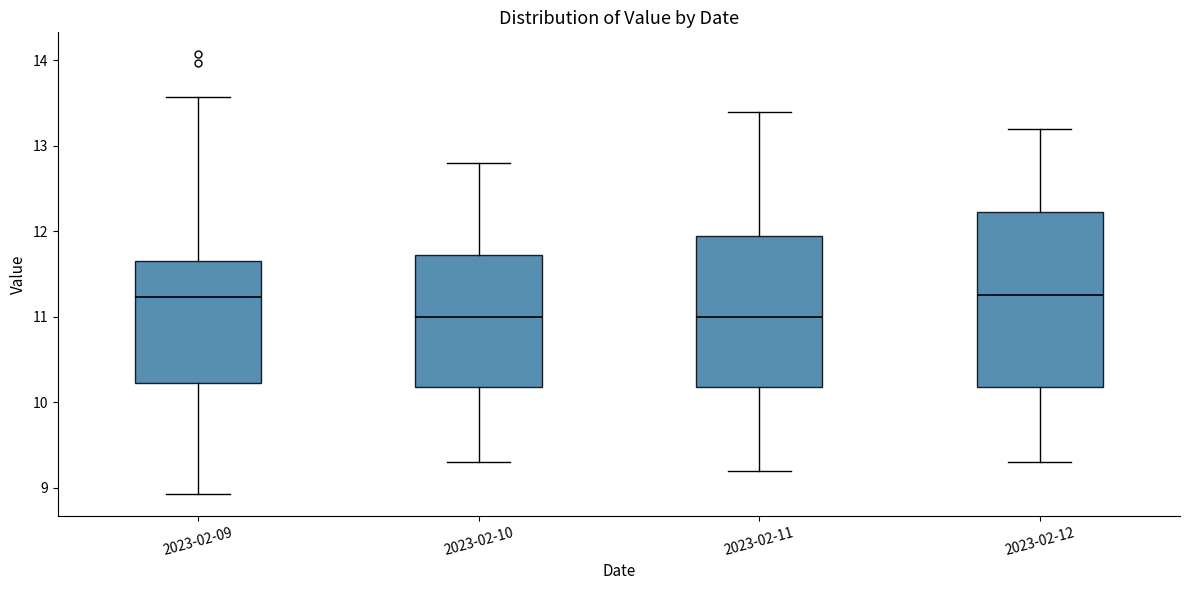

Reading left to right, read every box against the y-axis: the position of its median line, the range the box covers, and the ends of its whiskers. The values are not printed on the chart, so give them approximately, as read against the axis.

2023-02-09: median 11.2, box 10.2 to 11.7, whiskers 8.9 to 13.6
2023-02-10: median 11.0, box 10.2 to 11.7, whiskers 9.3 to 12.8
2023-02-11: median 11.0, box 10.2 to 12.0, whiskers 9.2 to 13.4
2023-02-12: median 11.3, box 10.2 to 12.2, whiskers 9.3 to 13.2